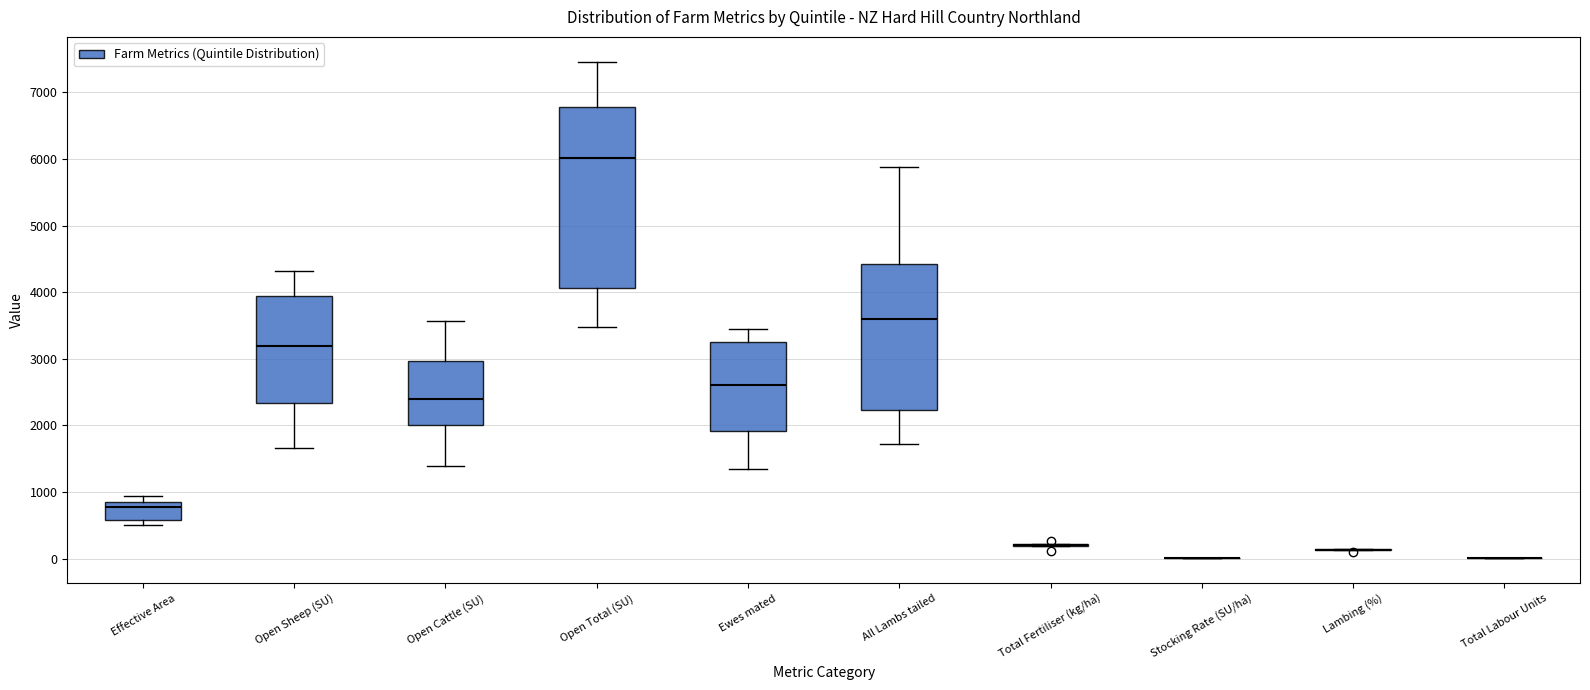

Reading left to right, transcribe this box plot: for each box, give where its median line is, the range the box spans, and where its two whiskers end, as read against the y-axis. The values are not printed on the chart, so give them approximately, as read against the axis.

Effective Area: median 800 (just below the box's upper edge), box 600 to 800, whiskers 500 to 900
Open Sheep (SU): median 3200, box 2300 to 3900, whiskers 1700 to 4300
Open Cattle (SU): median 2400, box 2000 to 3000, whiskers 1400 to 3600
Open Total (SU): median 6000, box 4100 to 6800, whiskers 3500 to 7500
Ewes mated: median 2600, box 1900 to 3200, whiskers 1300 to 3400
All Lambs tailed: median 3600, box 2200 to 4400, whiskers 1700 to 5900
Total Fertiliser (kg/ha): box collapsed to a line at 200, whiskers 200 to 200
Stocking Rate (SU/ha): box collapsed to a line at 0, whiskers 0 to 0
Lambing (%): box collapsed to a line at 100, whiskers 100 to 100
Total Labour Units: box collapsed to a line at 0, whiskers 0 to 0